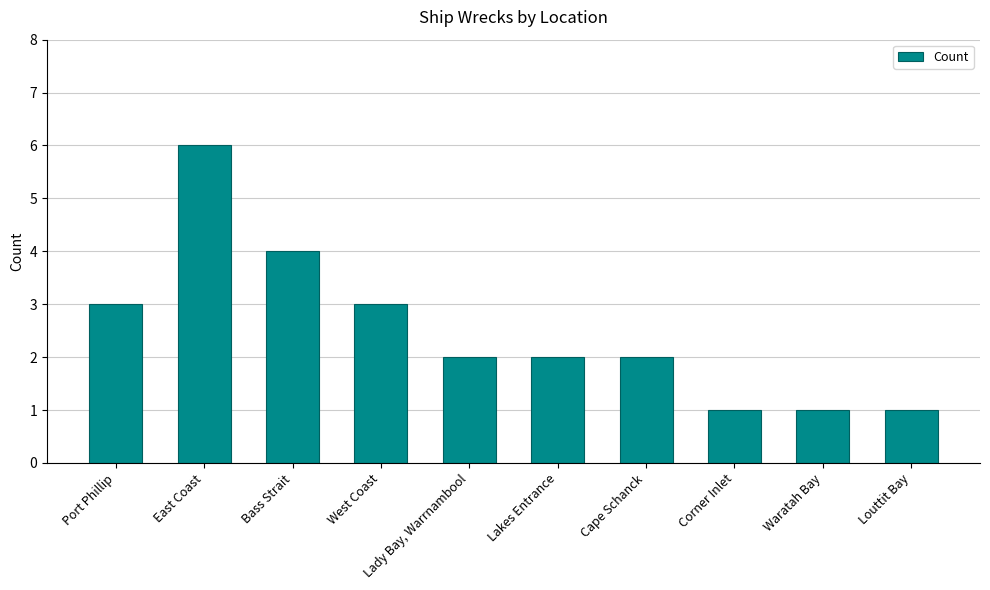

How many bars are there in total?

10